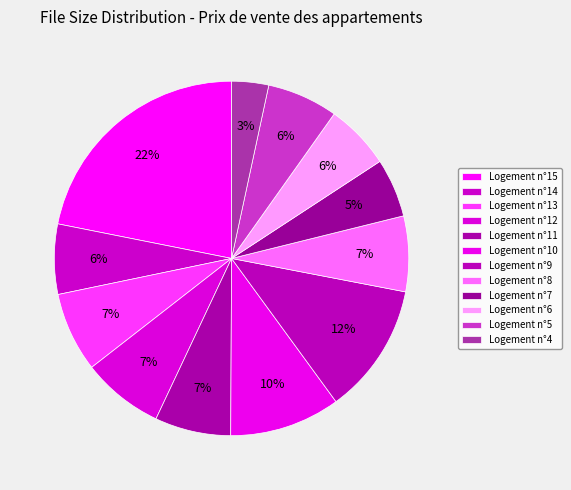

Rank the categories by value from highest to lowest.

Logement n°15, Logement n°9, Logement n°10, Logement n°12, Logement n°13, Logement n°11, Logement n°8, Logement n°5, Logement n°14, Logement n°6, Logement n°7, Logement n°4